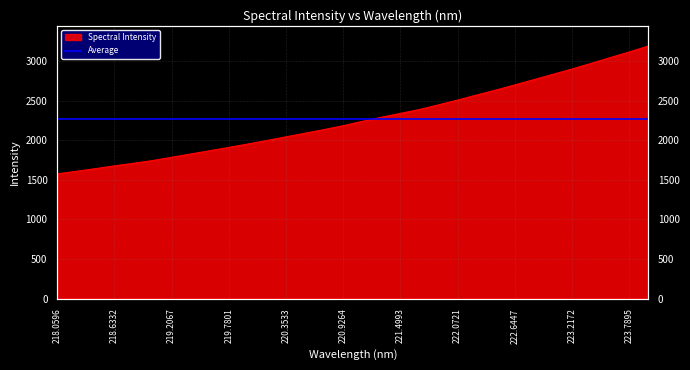

True or false: the data shows 653.1 at 218.442.

False